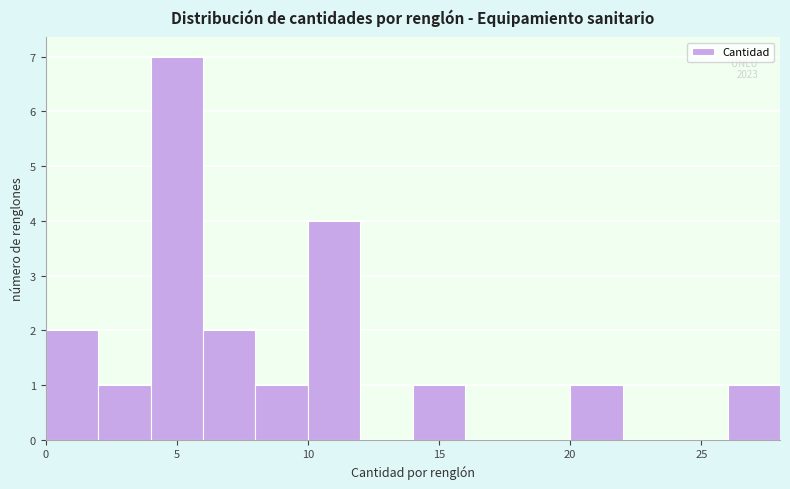

Over which range of the x-axis is the bar tallest?

4 to 6